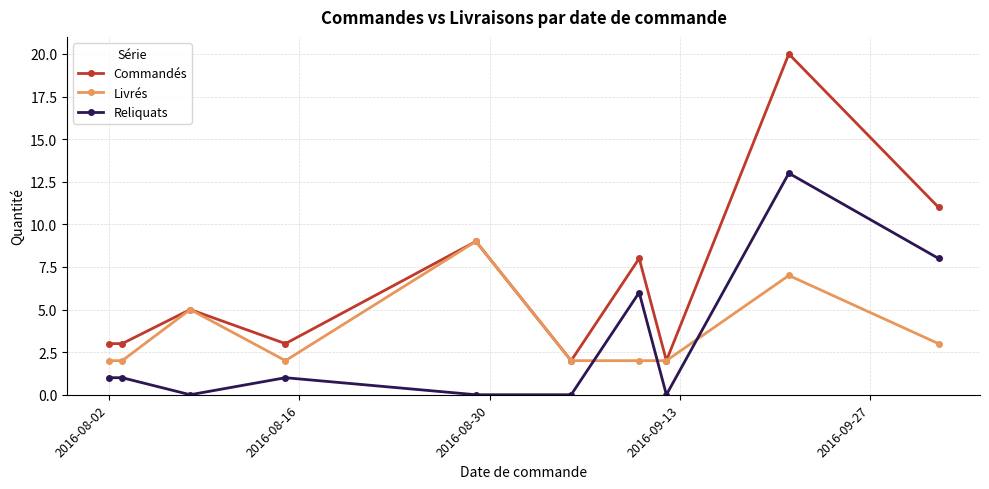

True or false: Reliquats and Commandés intersect in this chart.

False